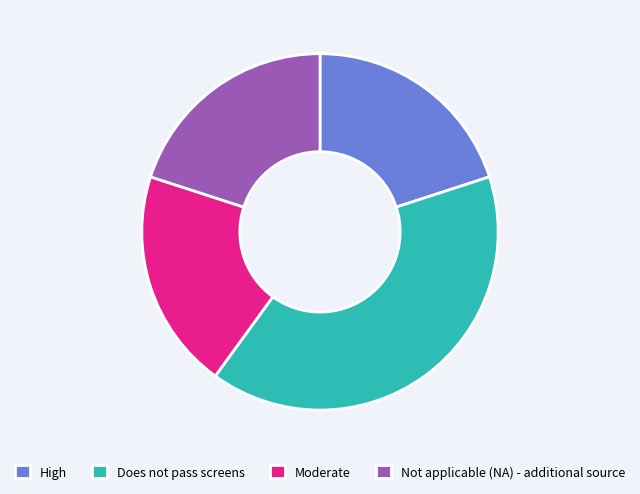

The Not applicable (NA) - additional source slice represents 14% of the pie. True or false?

False